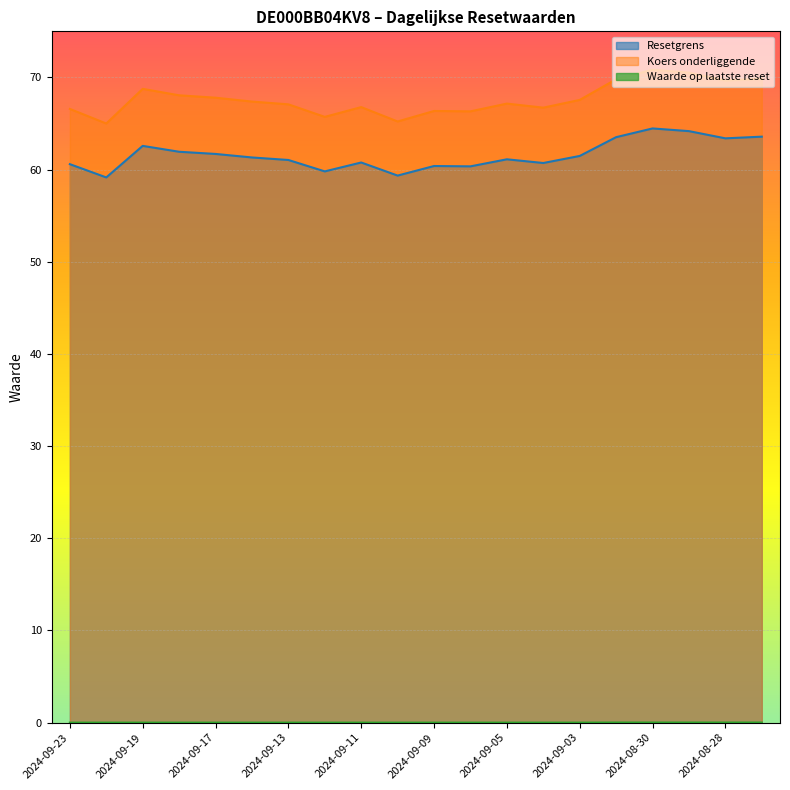

What is the maximum value for Resetgrens?

64.5